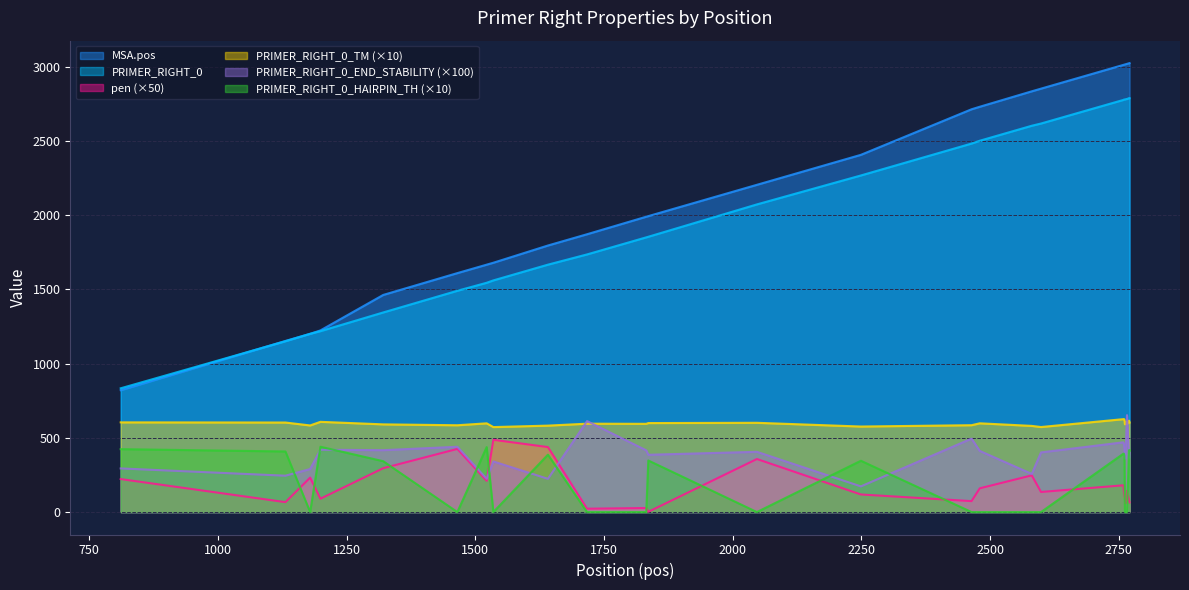

How many values in the PRIMER_RIGHT_0 series are below 2483?

14